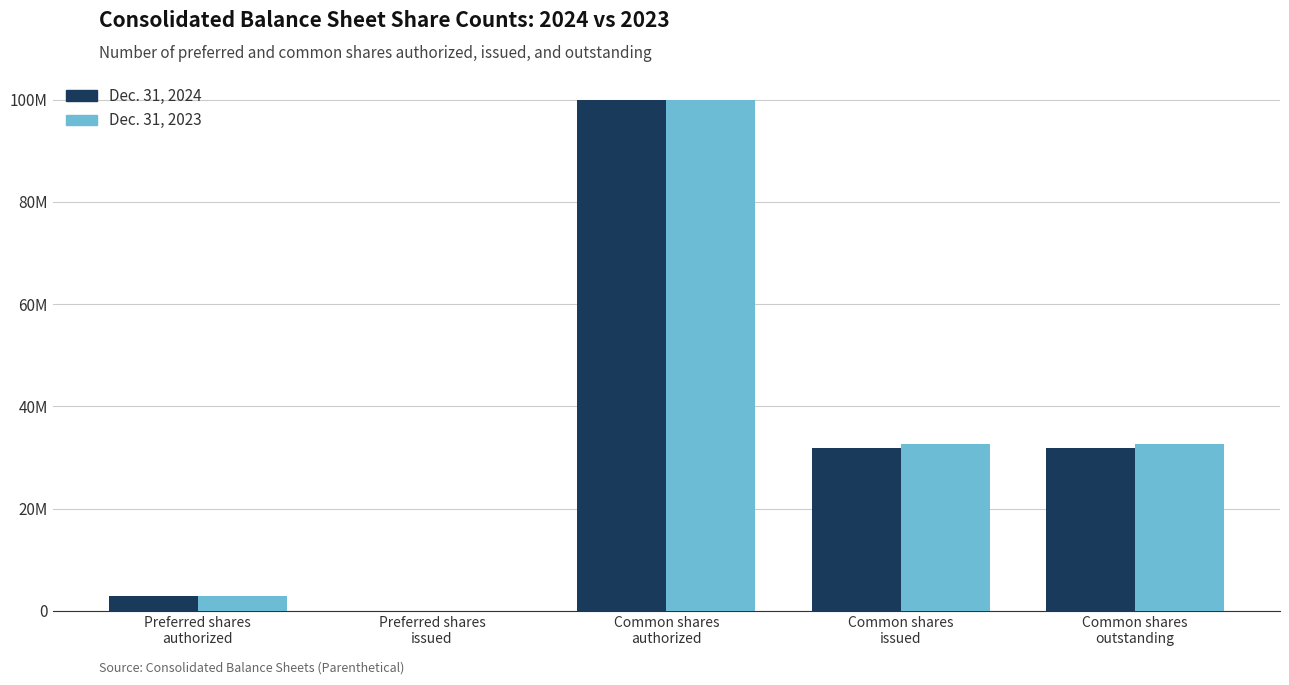

Are the bars grouped side by side (vs. stacked)?

Yes